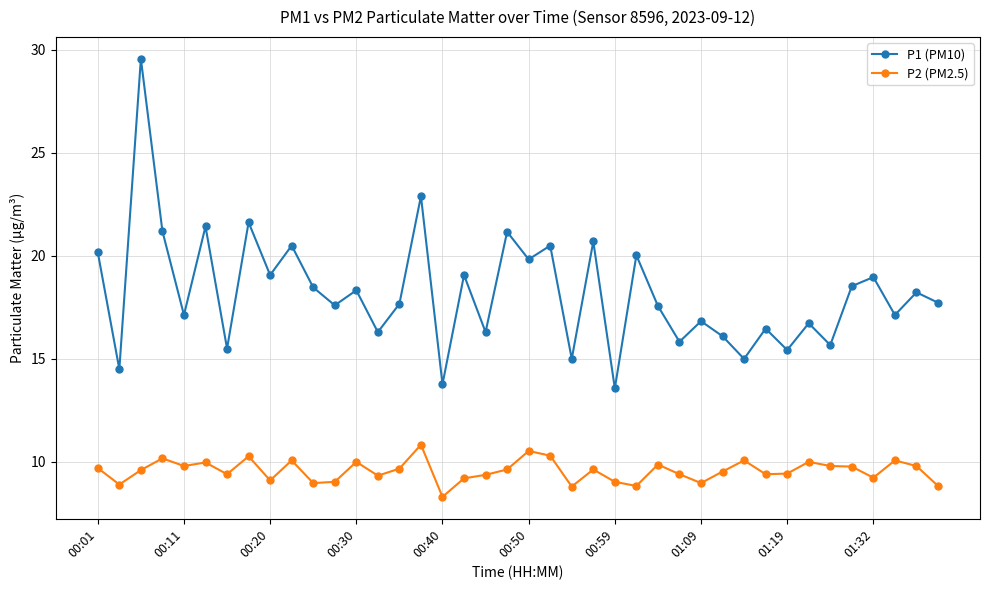

What is the value of the P1 (PM10) point at the 18th from the left?

19.1